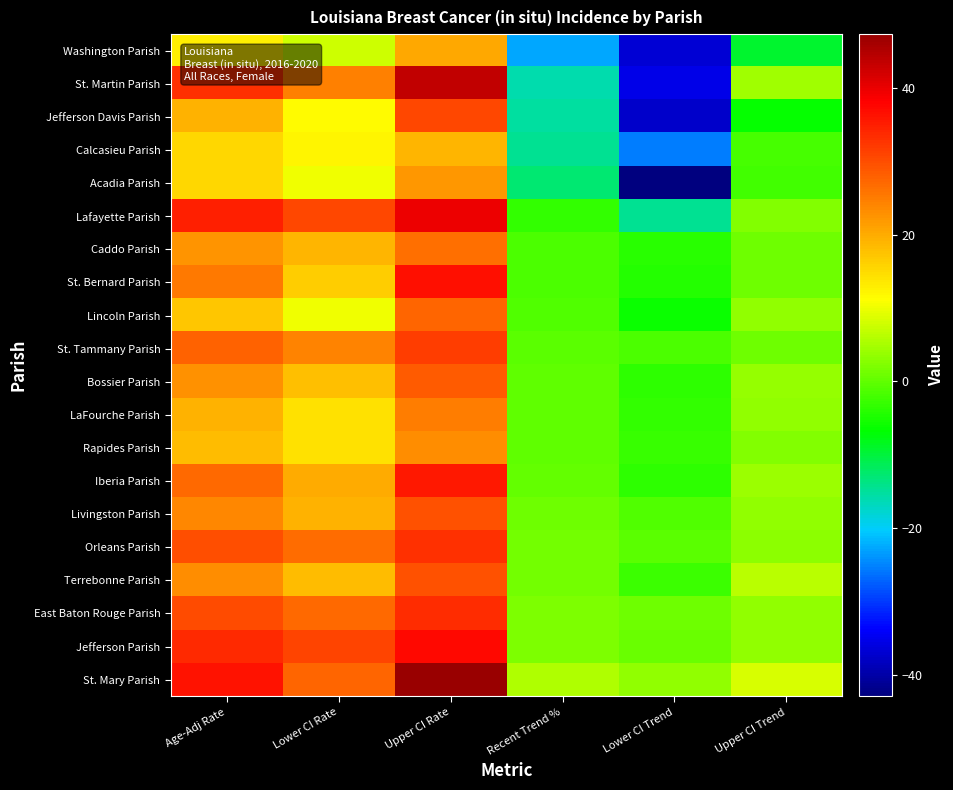

Reading right to left, what are all the values shown in this chart?

Washington Parish: Upper CI Trend=-9.2	Lower CI Trend=-36.7	Recent Trend %=-22.8	Upper CI Rate=20.4	Lower CI Rate=7.7	Age-Adj Rate=12.9
St. Martin Parish: Upper CI Trend=4.6	Lower CI Trend=-35.3	Recent Trend %=-16.1	Upper CI Rate=43.5	Lower CI Rate=24.6	Age-Adj Rate=33.0
Jefferson Davis Parish: Upper CI Trend=-6.4	Lower CI Trend=-37.4	Recent Trend %=-15.4	Upper CI Rate=30.5	Lower CI Rate=11.4	Age-Adj Rate=19.2
Calcasieu Parish: Upper CI Trend=-1.9	Lower CI Trend=-25.3	Recent Trend %=-14.7	Upper CI Rate=18.9	Lower CI Rate=12.2	Age-Adj Rate=15.3
Acadia Parish: Upper CI Trend=-2.2	Lower CI Trend=-42.9	Recent Trend %=-12.7	Upper CI Rate=22.0	Lower CI Rate=10.3	Age-Adj Rate=15.3
Lafayette Parish: Upper CI Trend=2.2	Lower CI Trend=-14.4	Recent Trend %=-3.4	Upper CI Rate=39.7	Lower CI Rate=30.4	Age-Adj Rate=34.8
Caddo Parish: Upper CI Trend=1.0	Lower CI Trend=-4.0	Recent Trend %=-1.4	Upper CI Rate=26.2	Lower CI Rate=19.1	Age-Adj Rate=22.5
St. Bernard Parish: Upper CI Trend=0.8	Lower CI Trend=-4.3	Recent Trend %=-1.4	Upper CI Rate=36.6	Lower CI Rate=16.6	Age-Adj Rate=25.2
Lincoln Parish: Upper CI Trend=3.6	Lower CI Trend=-6.1	Recent Trend %=-1.2	Upper CI Rate=27.5	Lower CI Rate=10.0	Age-Adj Rate=17.3
St. Tammany Parish: Upper CI Trend=0.8	Lower CI Trend=-1.5	Recent Trend %=-0.4	Upper CI Rate=31.7	Lower CI Rate=24.1	Age-Adj Rate=27.7
Bossier Parish: Upper CI Trend=3.8	Lower CI Trend=-3.7	Recent Trend %=-0.2	Upper CI Rate=28.3	Lower CI Rate=17.9	Age-Adj Rate=22.7
LaFourche Parish: Upper CI Trend=3.5	Lower CI Trend=-3.4	Recent Trend %=-0.2	Upper CI Rate=25.1	Lower CI Rate=14.4	Age-Adj Rate=19.2
Rapides Parish: Upper CI Trend=2.5	Lower CI Trend=-2.8	Recent Trend %=-0.2	Upper CI Rate=23.1	Lower CI Rate=14.3	Age-Adj Rate=18.3
Iberia Parish: Upper CI Trend=4.0	Lower CI Trend=-3.5	Recent Trend %=0.2	Upper CI Rate=35.4	Lower CI Rate=20.1	Age-Adj Rate=27.0
Livingston Parish: Upper CI Trend=3.6	Lower CI Trend=-1.1	Recent Trend %=1.0	Upper CI Rate=29.4	Lower CI Rate=19.3	Age-Adj Rate=23.9
Orleans Parish: Upper CI Trend=3.2	Lower CI Trend=-0.5	Recent Trend %=1.3	Upper CI Rate=33.2	Lower CI Rate=26.8	Age-Adj Rate=29.9
Terrebonne Parish: Upper CI Trend=6.1	Lower CI Trend=-2.7	Recent Trend %=1.3	Upper CI Rate=29.4	Lower CI Rate=18.2	Age-Adj Rate=23.3
East Baton Rouge Parish: Upper CI Trend=3.4	Lower CI Trend=0.8	Recent Trend %=2.0	Upper CI Rate=33.5	Lower CI Rate=27.1	Age-Adj Rate=30.2
Jefferson Parish: Upper CI Trend=3.6	Lower CI Trend=0.5	Recent Trend %=2.0	Upper CI Rate=37.2	Lower CI Rate=30.8	Age-Adj Rate=33.9
St. Mary Parish: Upper CI Trend=8.4	Lower CI Trend=3.3	Recent Trend %=5.4	Upper CI Rate=47.3	Lower CI Rate=27.3	Age-Adj Rate=36.2